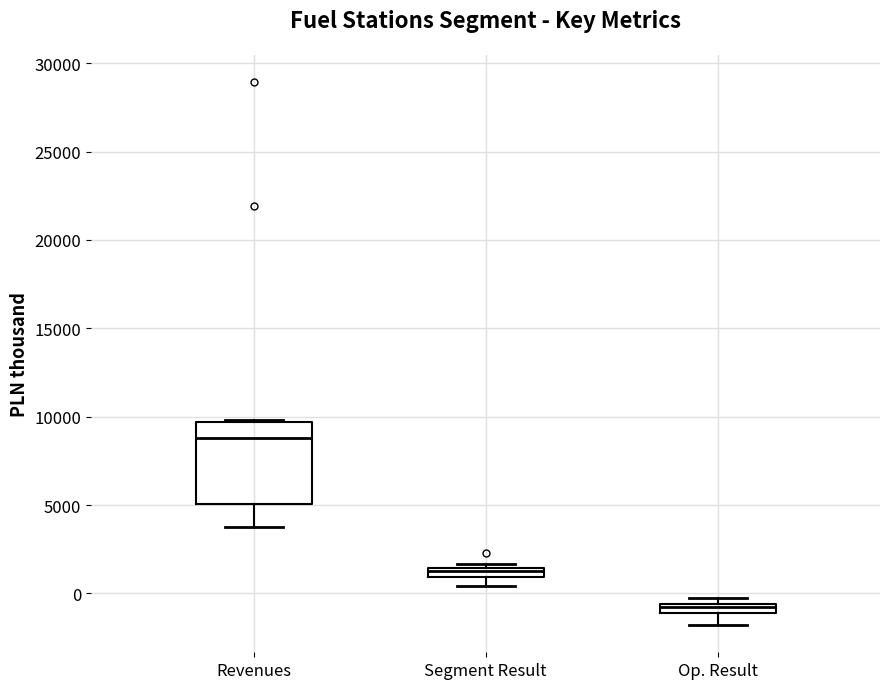

Which box has the lowest median line?

Op. Result